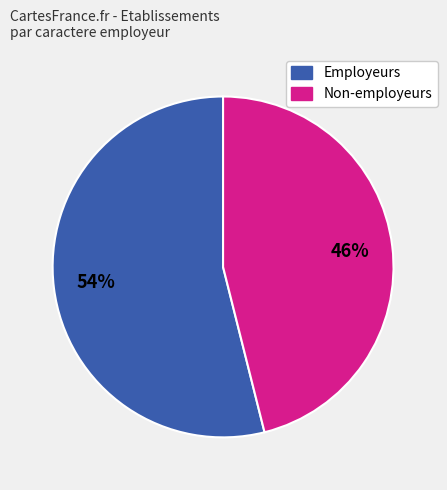

To the nearest percent, what is the average slice percentage?

50%